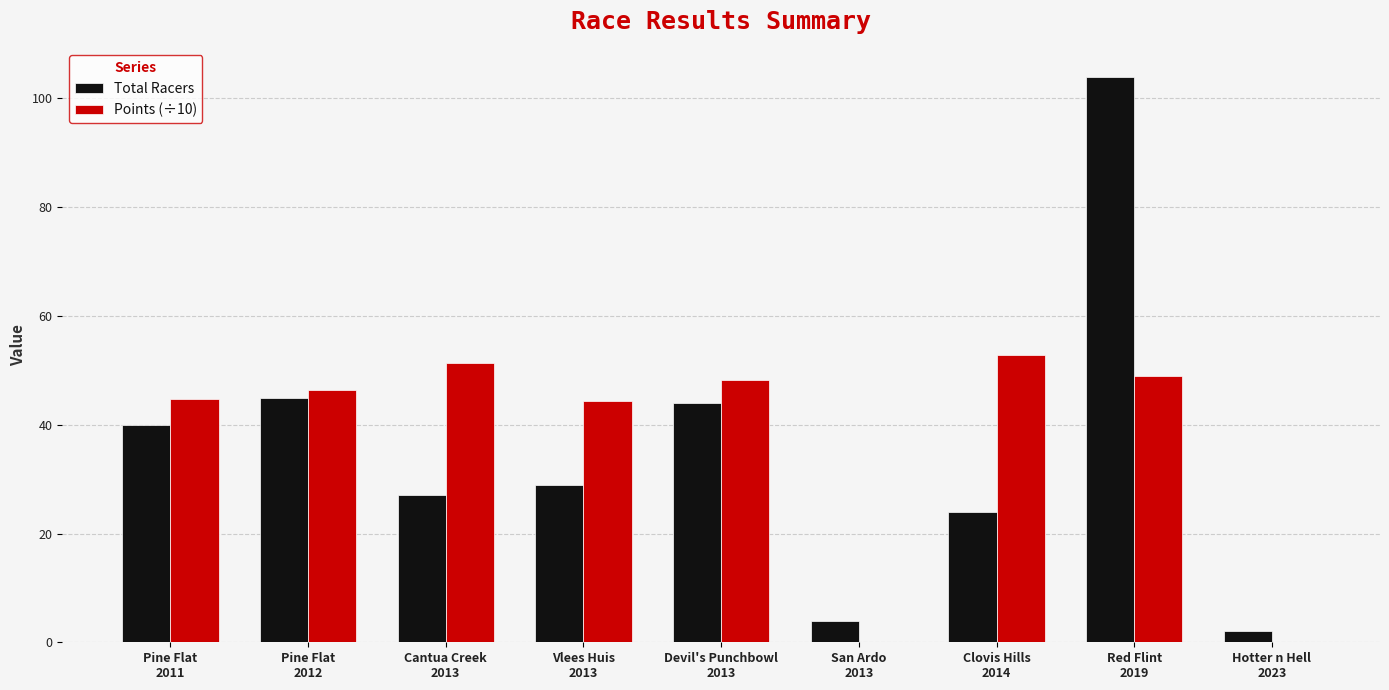

What is the approximate value of Total Racers at Pine Flat
2011?

40.0